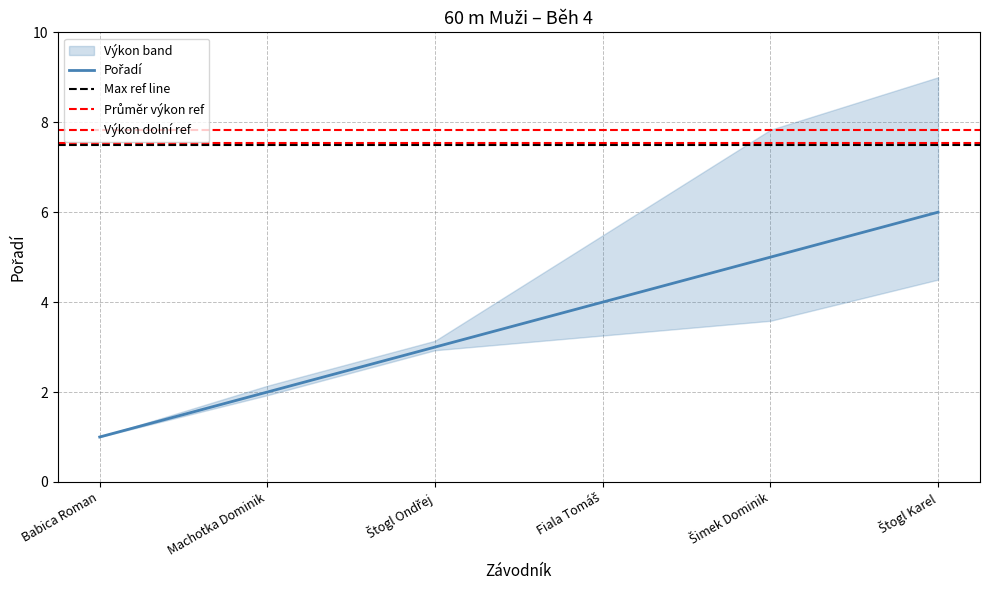

What is the minimum value shown in the chart?

1